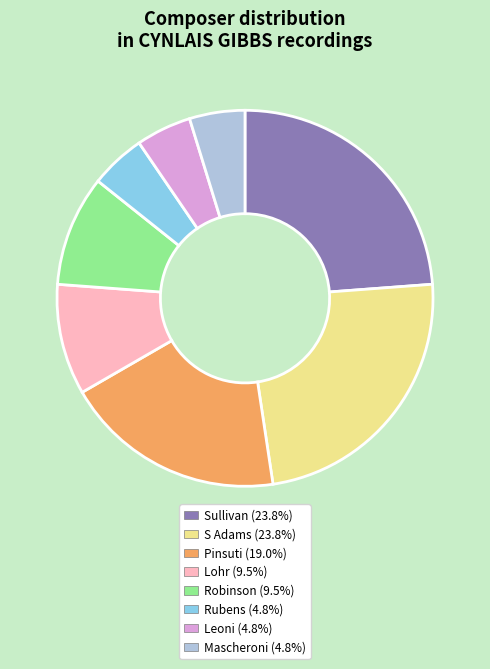

True or false: Rubens accounts for 5% of the total.

True